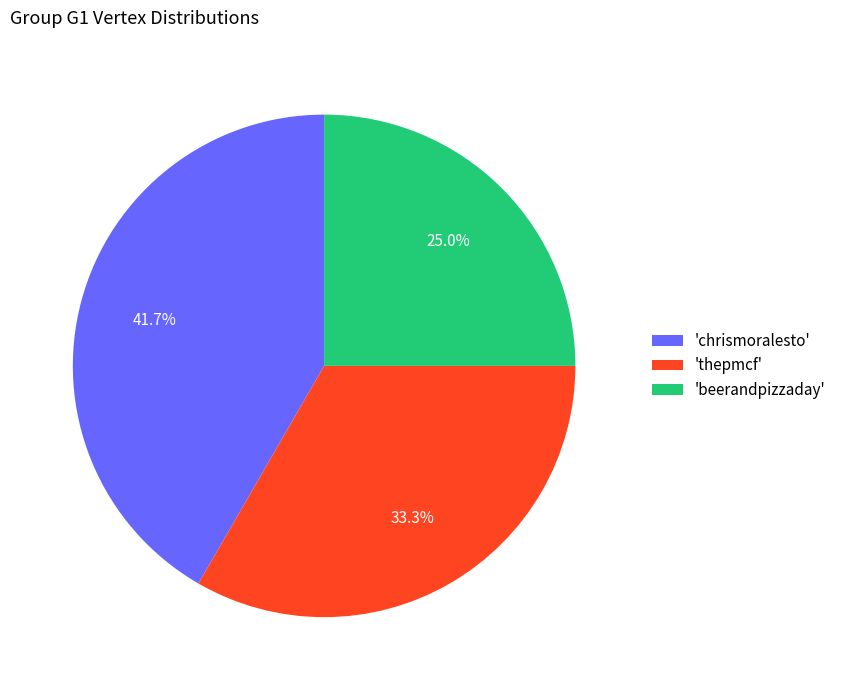

Do 'thepmcf' and 'chrismoralesto' together represent more than half of the pie?

Yes